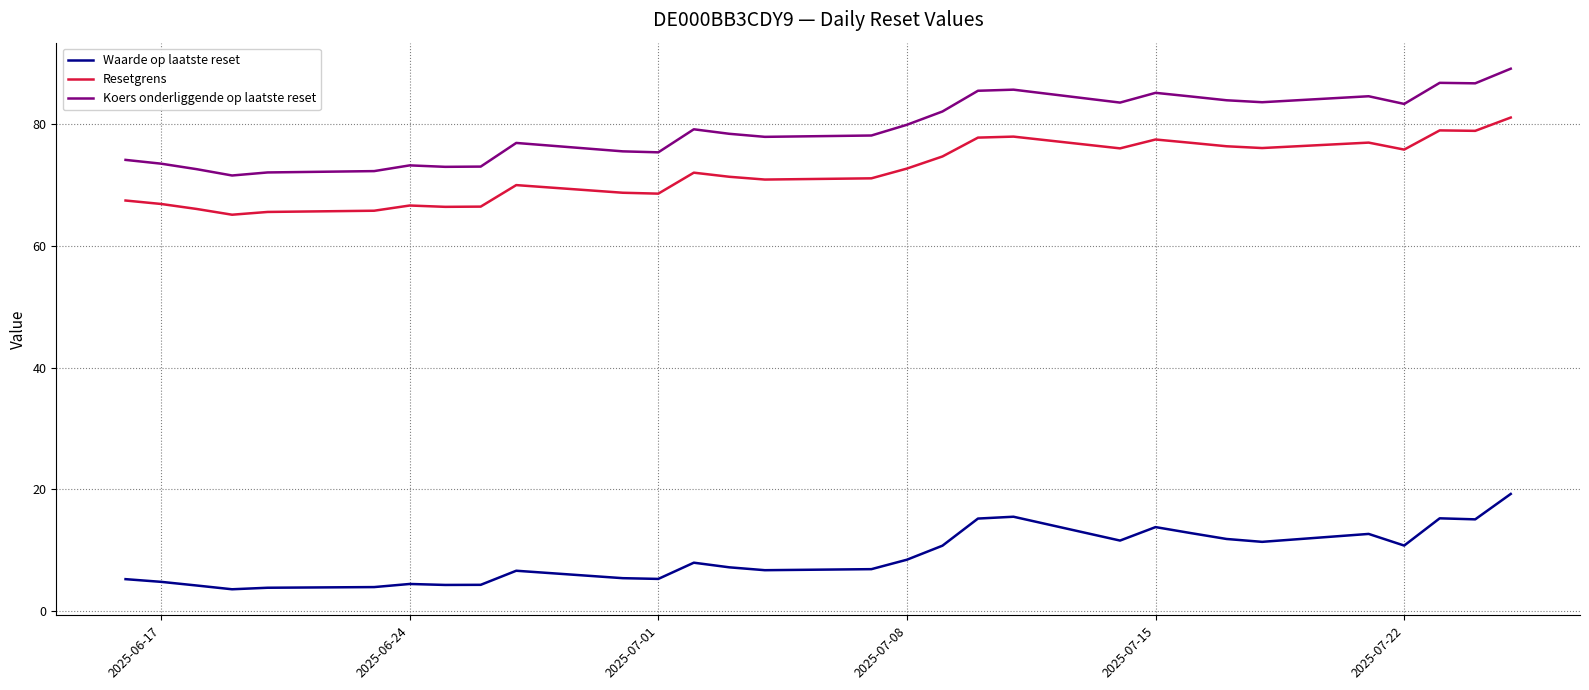

True or false: Waarde op laatste reset and Koers onderliggende op laatste reset cross at least once.

False